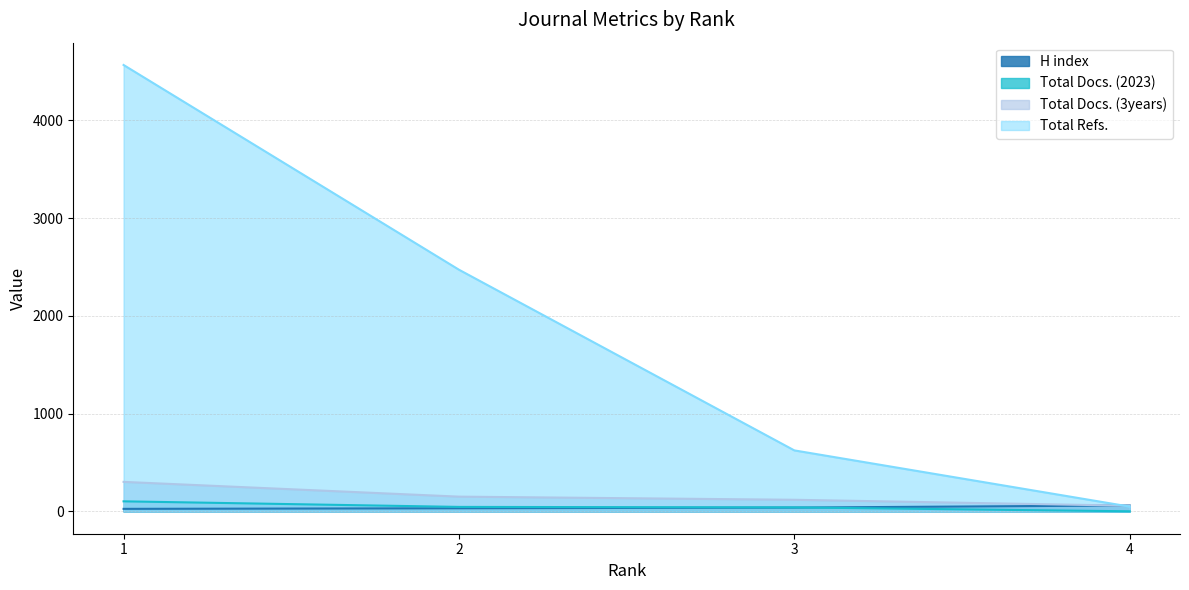

What is the difference between the maximum and minimum values in the Total Docs. (2023) series?

102